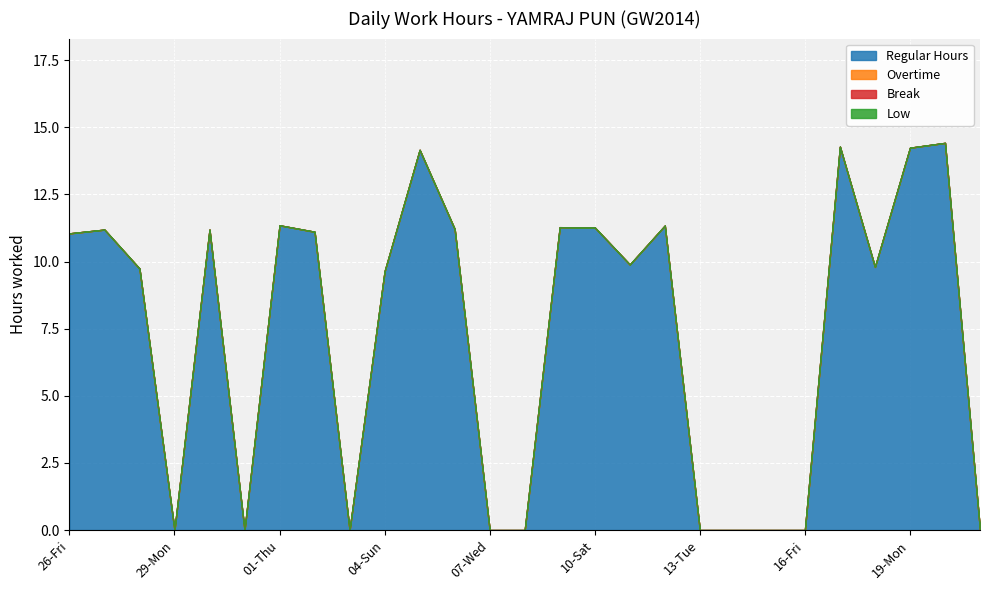

At how many categories does at least one series exceed 13?

4